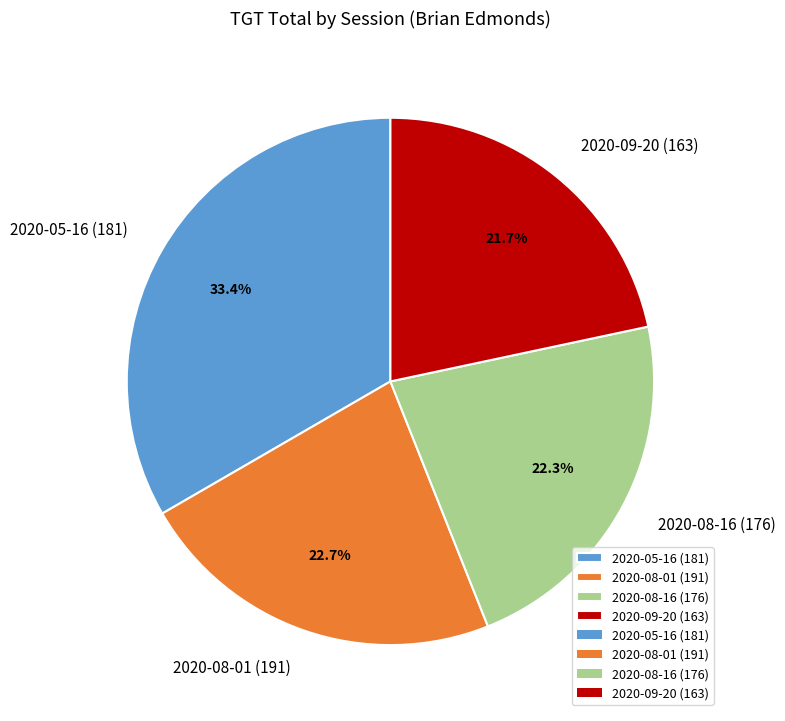

Does 2020-08-01 (191) represent more than half of the total?

No